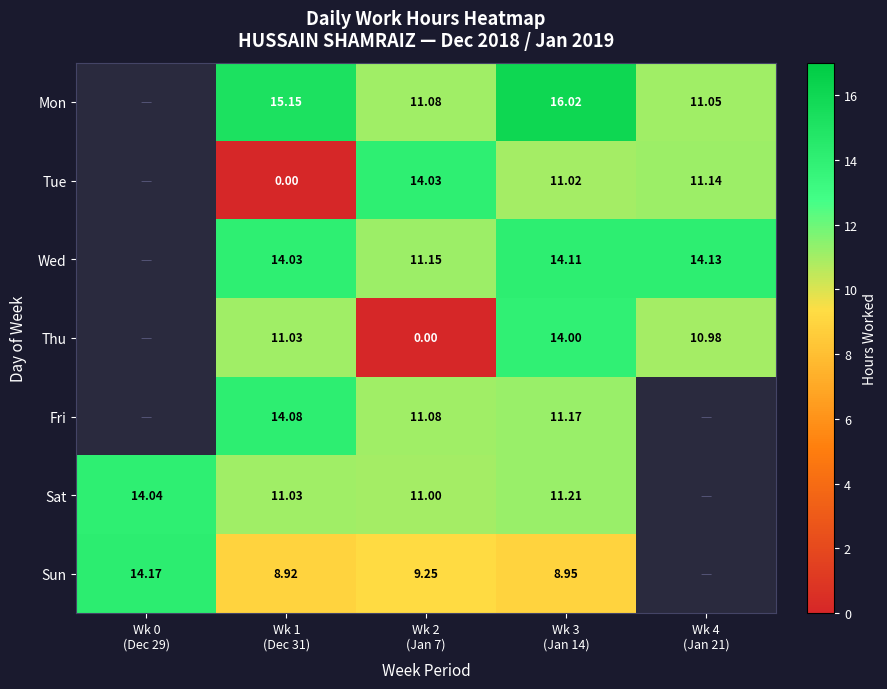

What is the total value across all series at Wk 2
(Jan 7)?

67.6